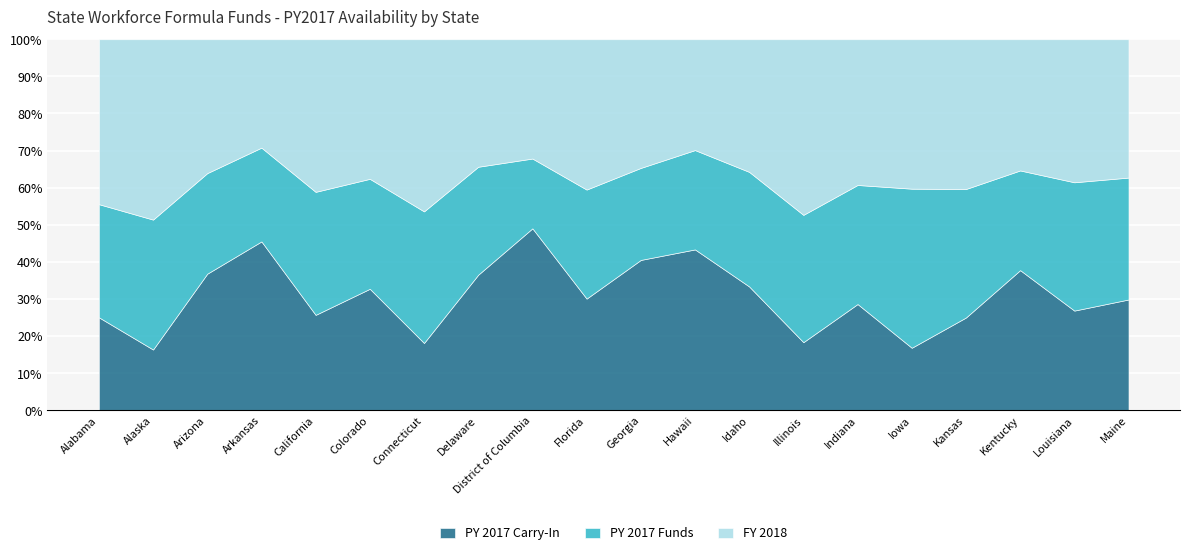

Rank the series at Idaho from lowest to highest value.

PY 2017 Funds, PY 2017 Carry-In, FY 2018